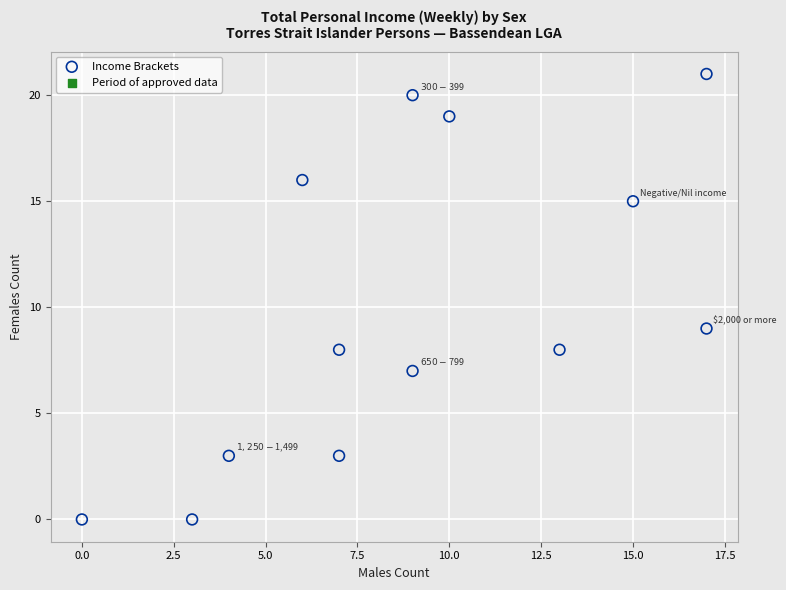

What Y value in the scatter plot is closest to 10?

9